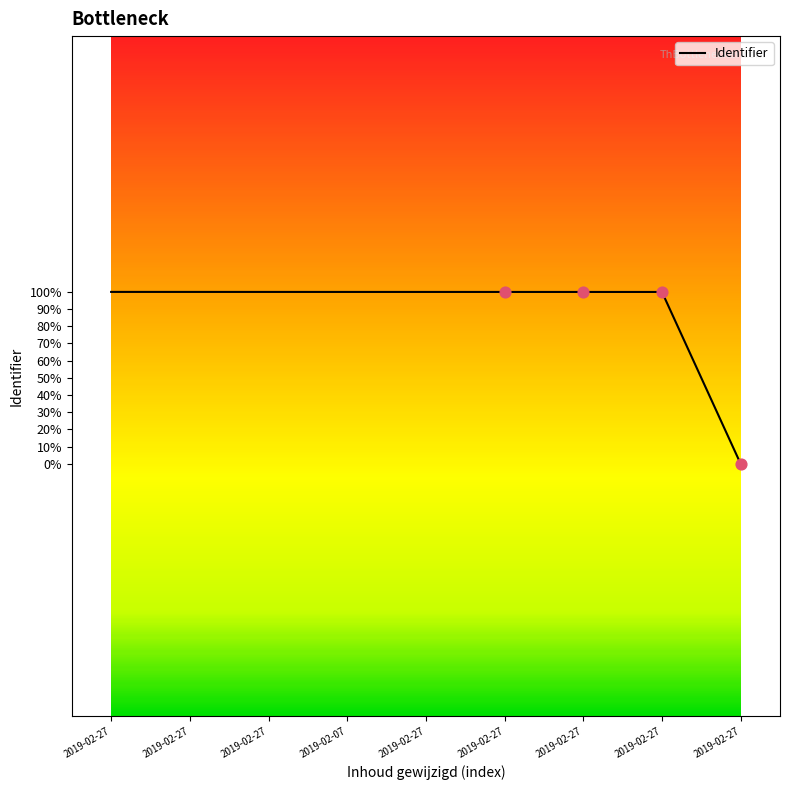

Is this an area chart (filled region under the line)?

No